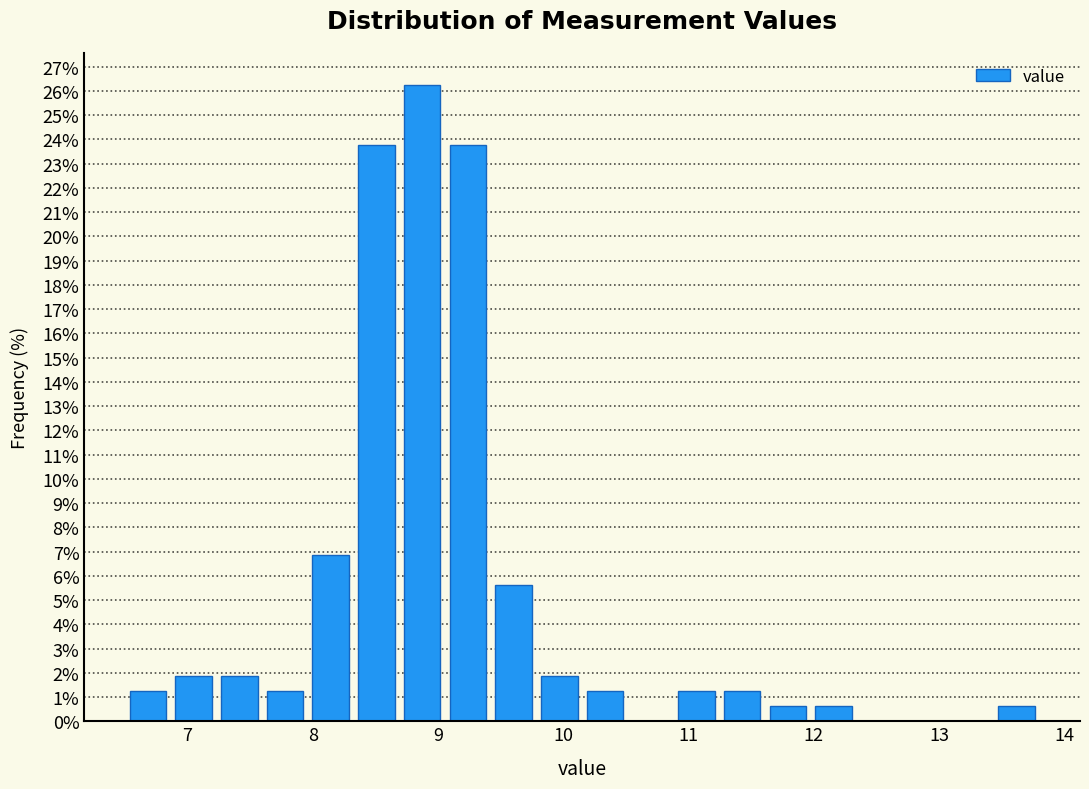

Around what value on the x-axis is the tallest bar? Give the approximate position of its centre, as read against the axis.

8.9